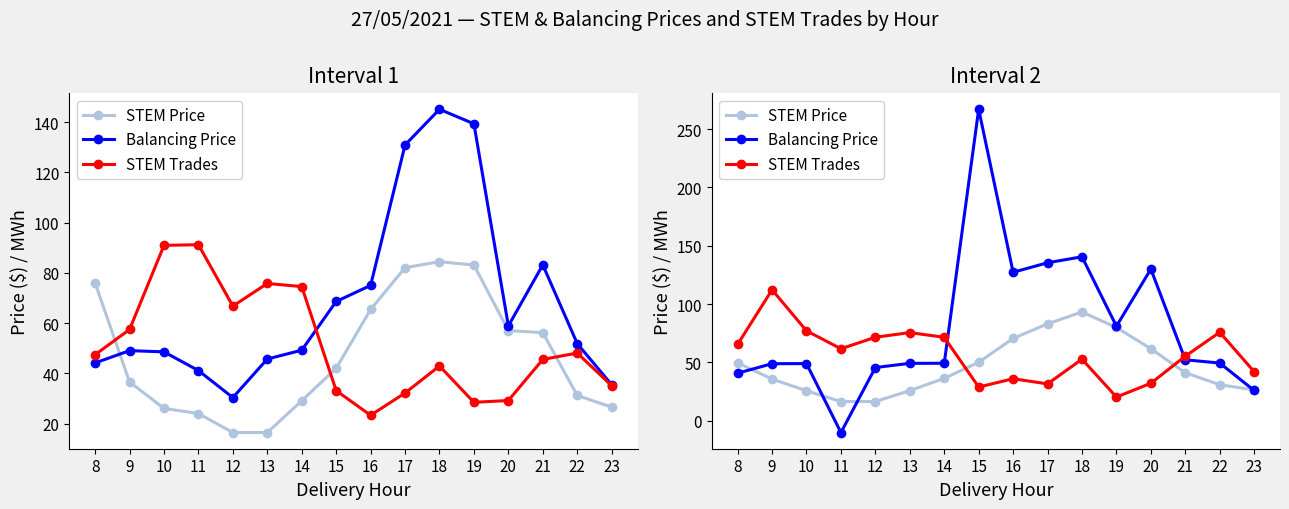

What is the difference between the STEM Price values at 21 and 16?

29.4